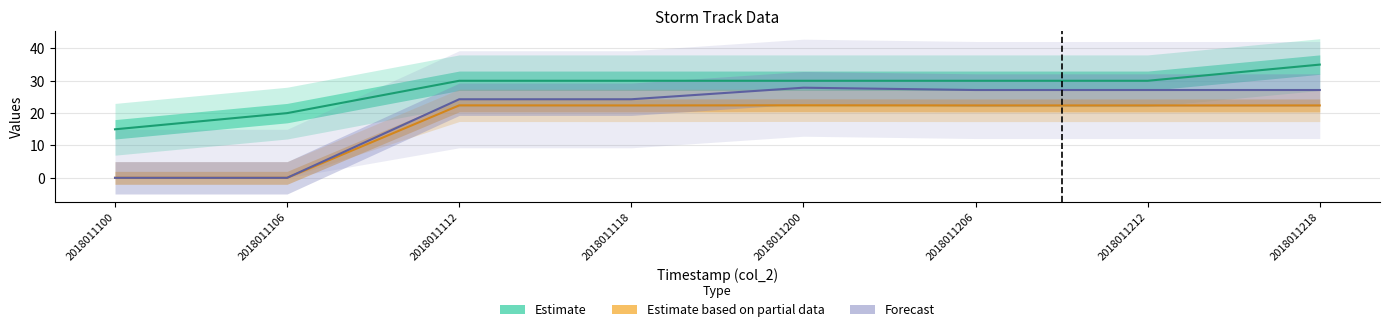

True or false: col_17 and col_18 cross at least once.

False